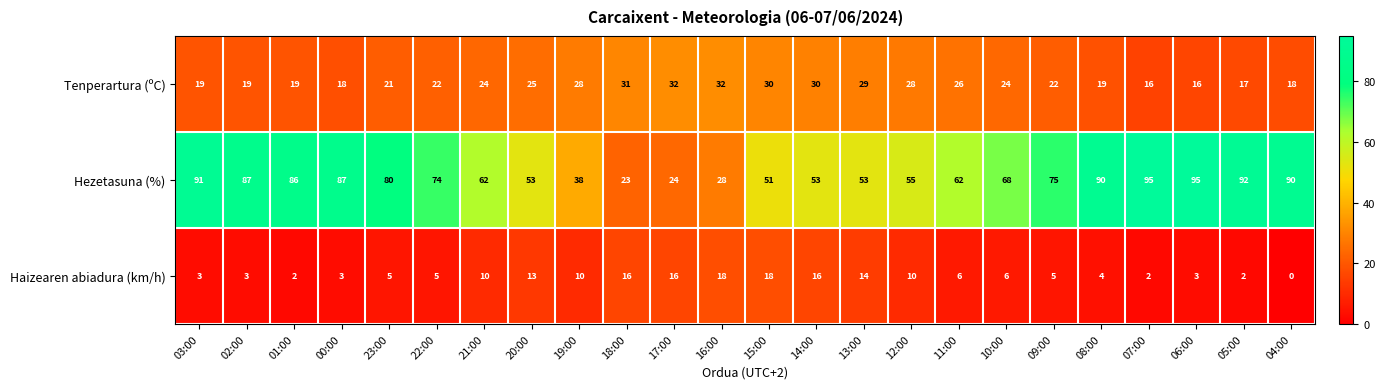

True or false: Haizearen abiadura (km/h) has a value of 10 at 21:00.

True